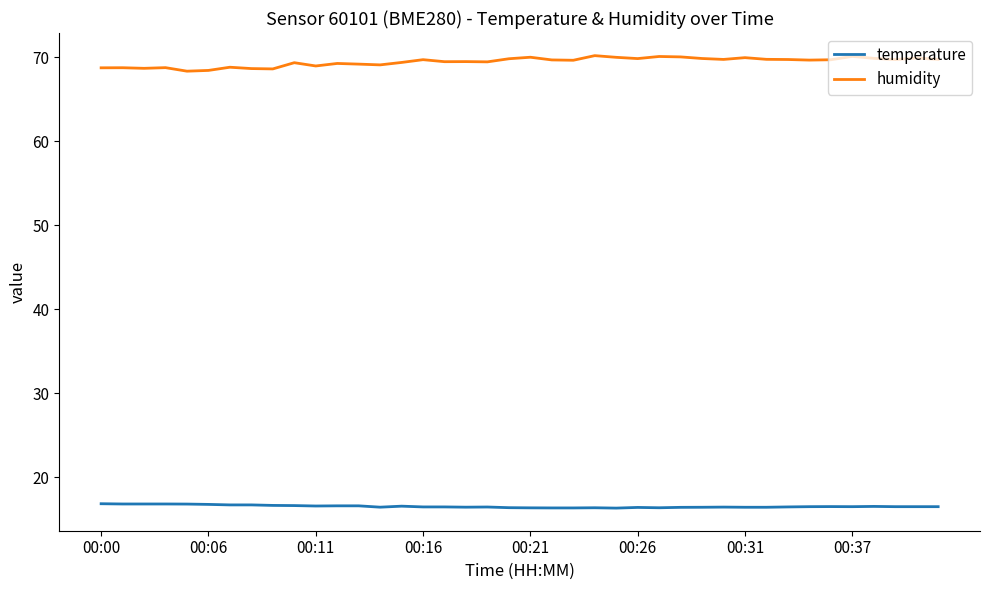

What is the minimum value shown in the chart?

16.3